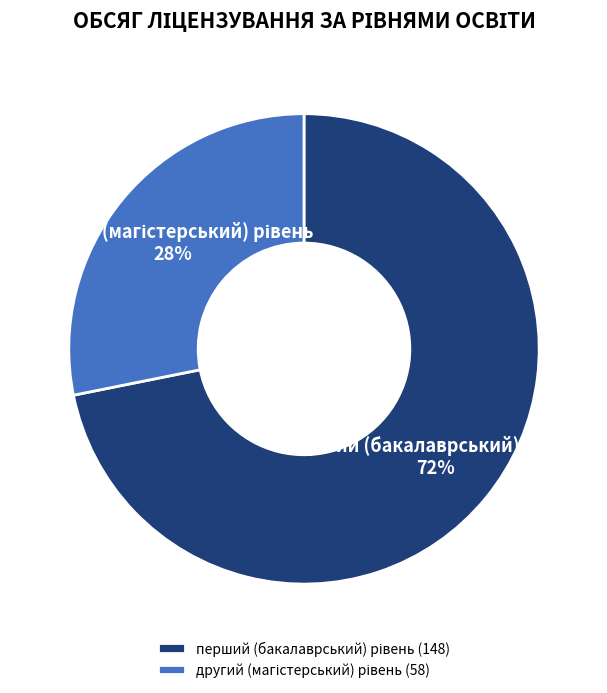

Does any single category account for the majority?

Yes